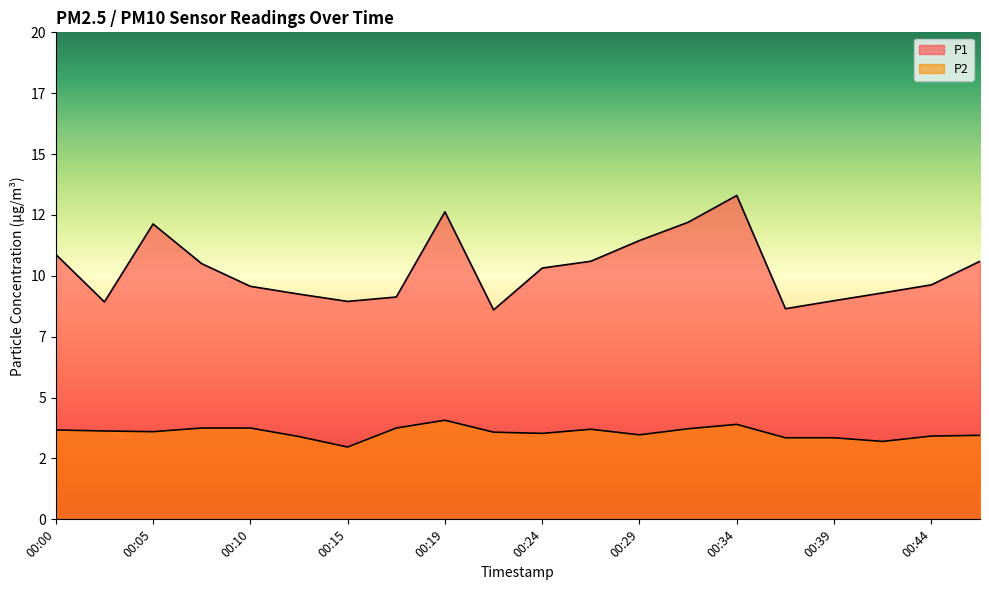

Which series has the largest total across all categories?

P1